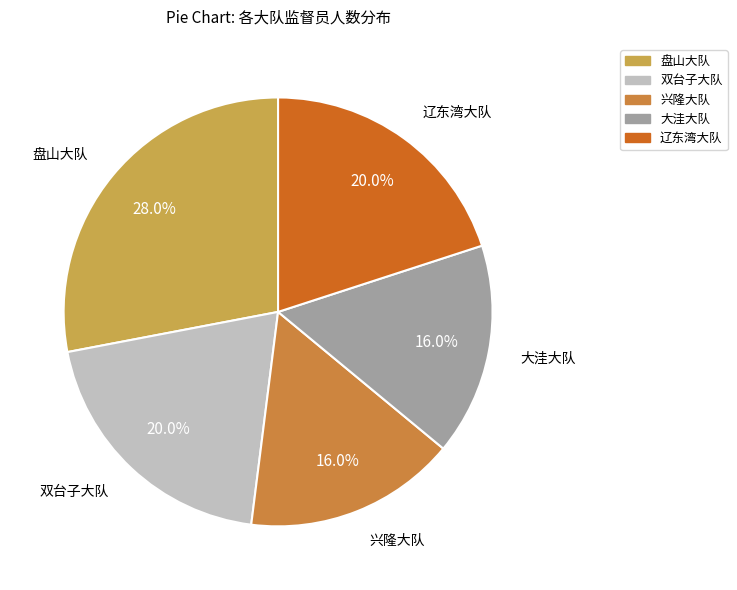

Count the number of slices in the pie.

5